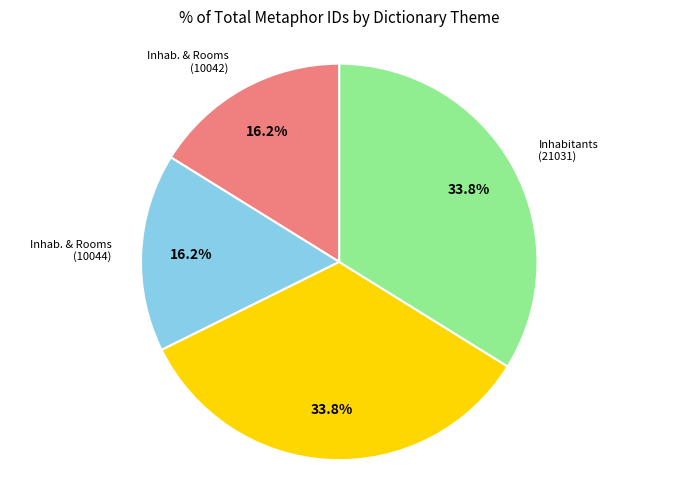

Does any single category account for the majority?

No